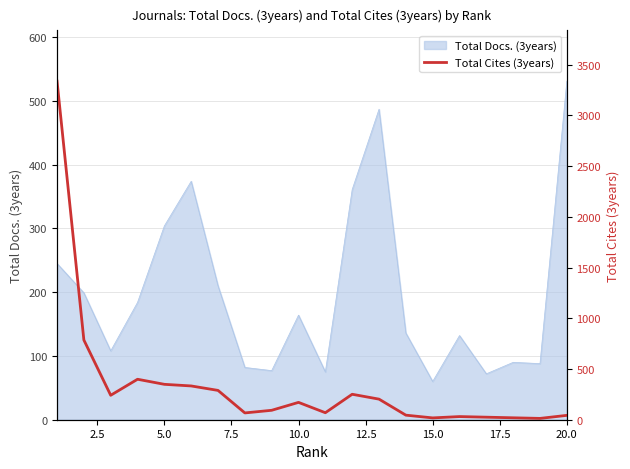

Reading right to left, transcribe all the data shown in this chart.

43	13	19	25	31	18	45	203	251	69	171	93	67	289	333	349	399	241	786	3338